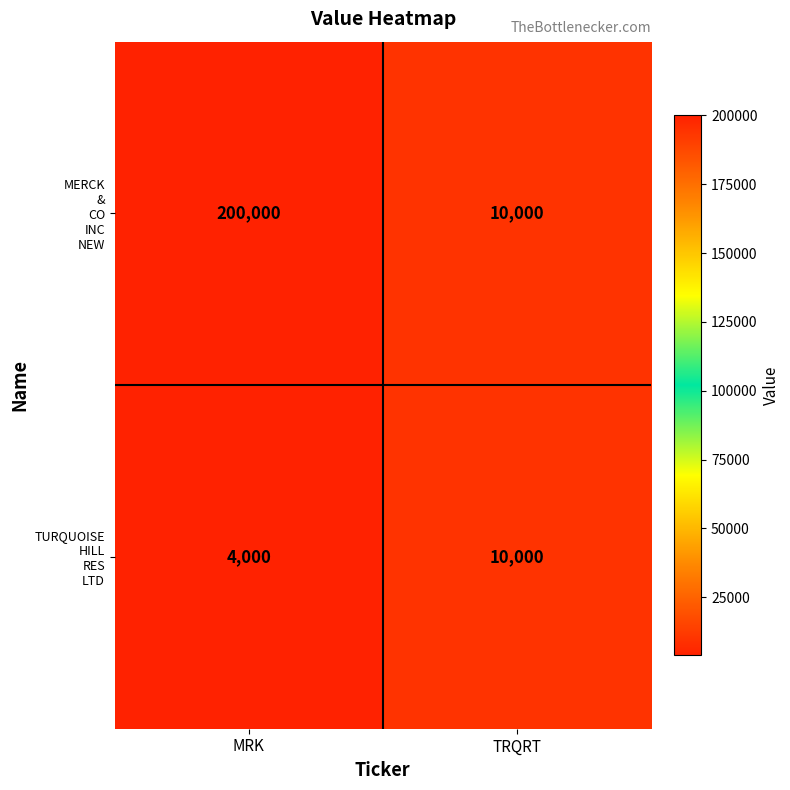

What is the difference between the highest and lowest values at MRK?

196000